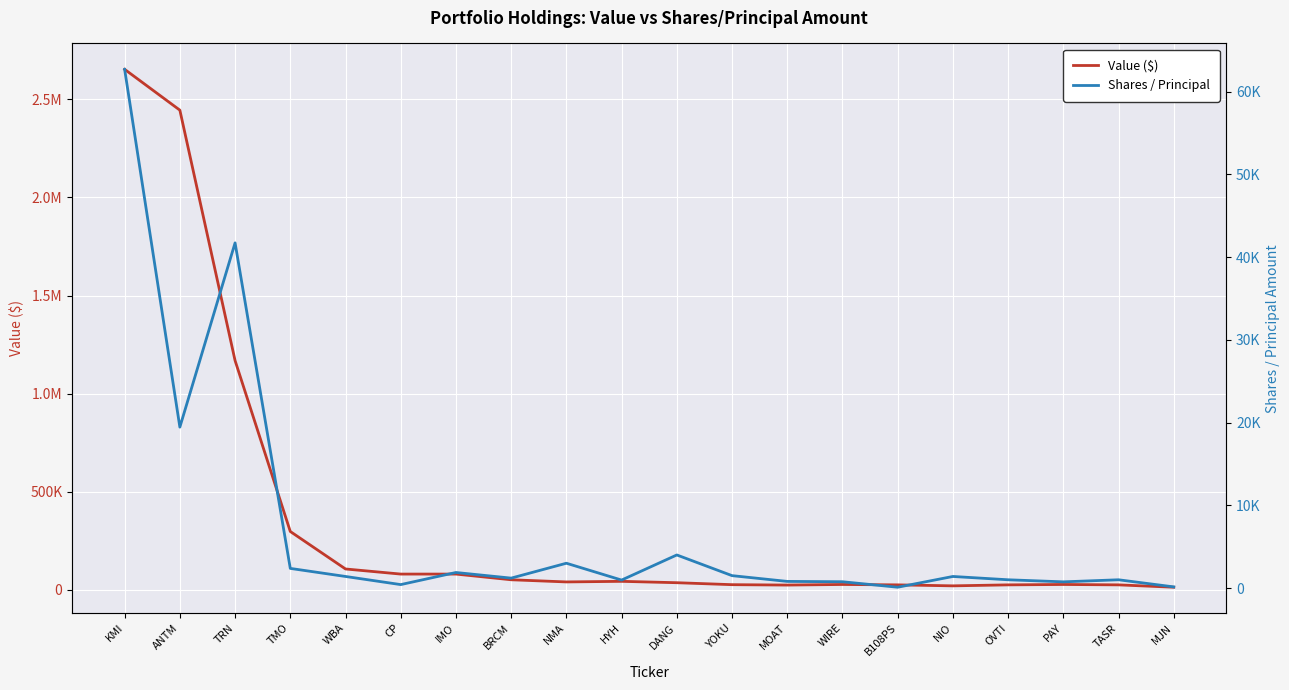

Read the Shares / Principal value at MOAT.

803